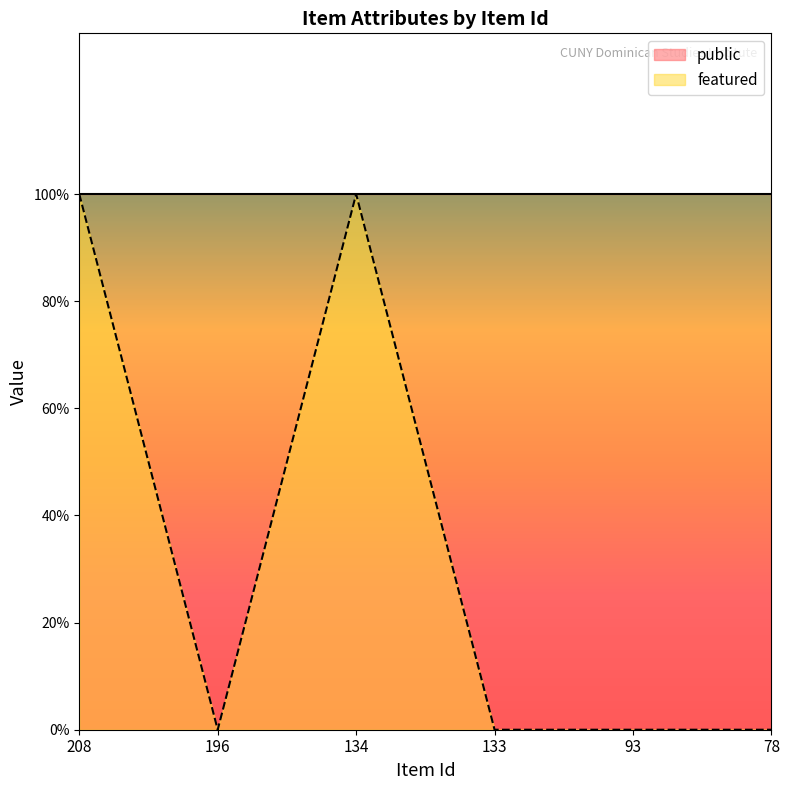

How many values are between 0 and 1?

6